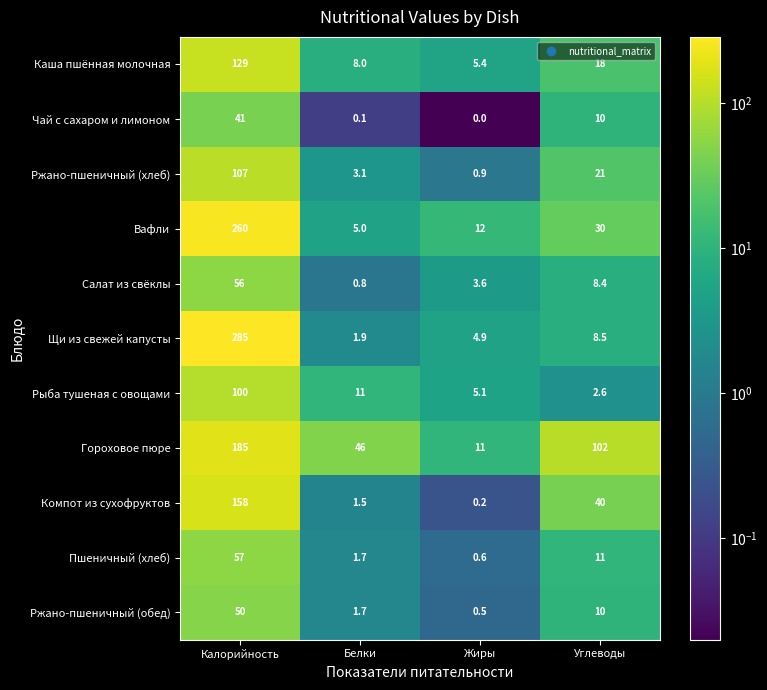

What is the difference between the highest and lowest values at Калорийность?

244.0